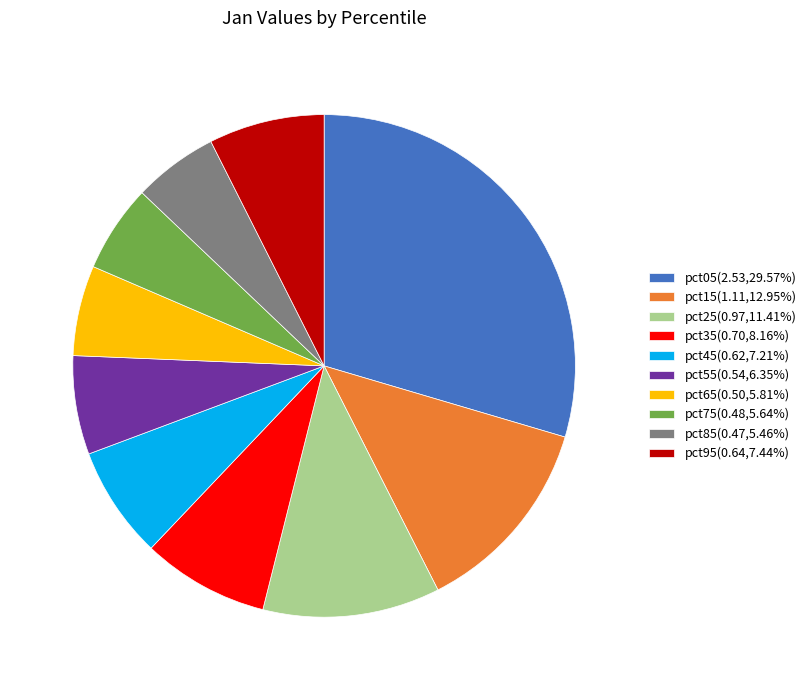

What is the largest slice in the pie chart?

pct05